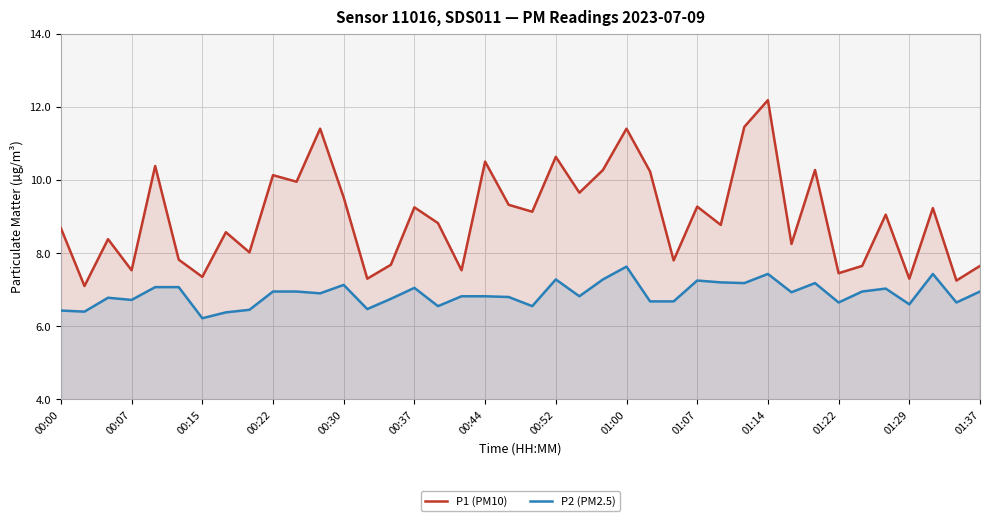

At which label is P2 (PM2.5) closest to 6?

00:15